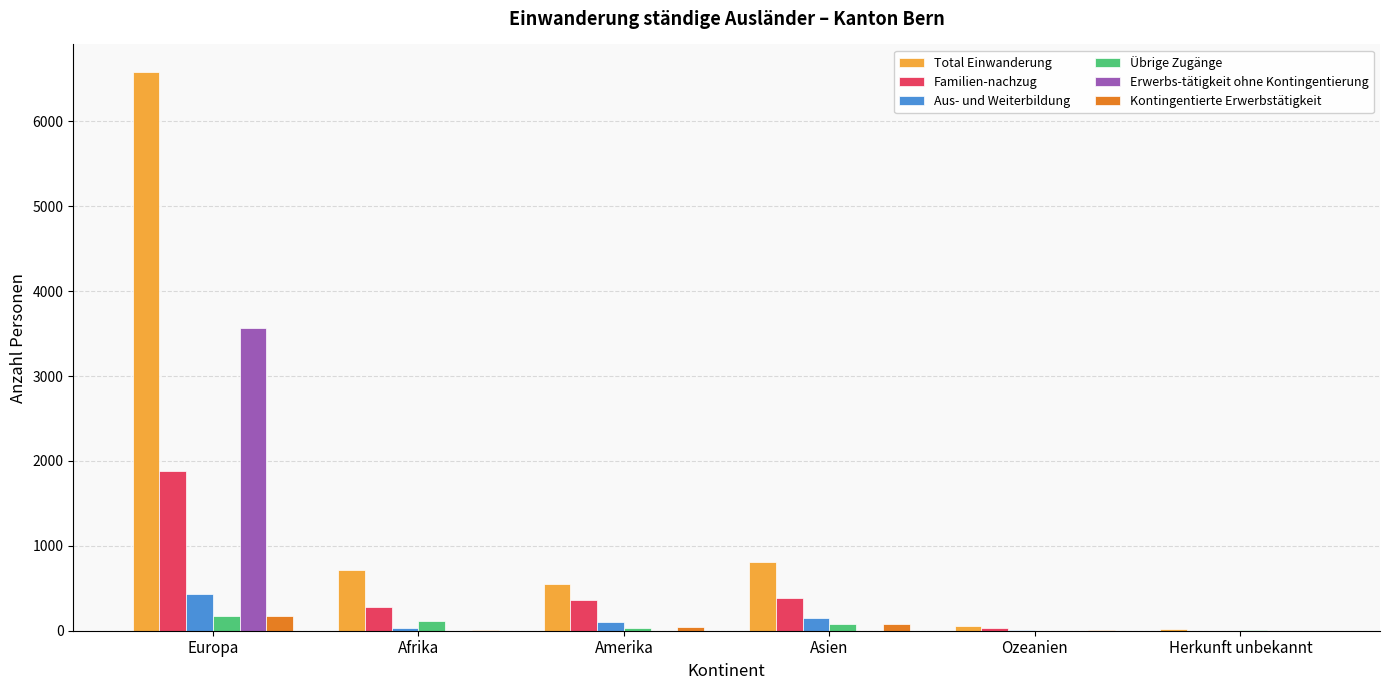

What are all the series names shown in the legend?

Total Einwanderung, Familien-nachzug, Aus- und Weiterbildung, Übrige Zugänge, Erwerbs-tätigkeit ohne Kontingentierung, Kontingentierte Erwerbstätigkeit